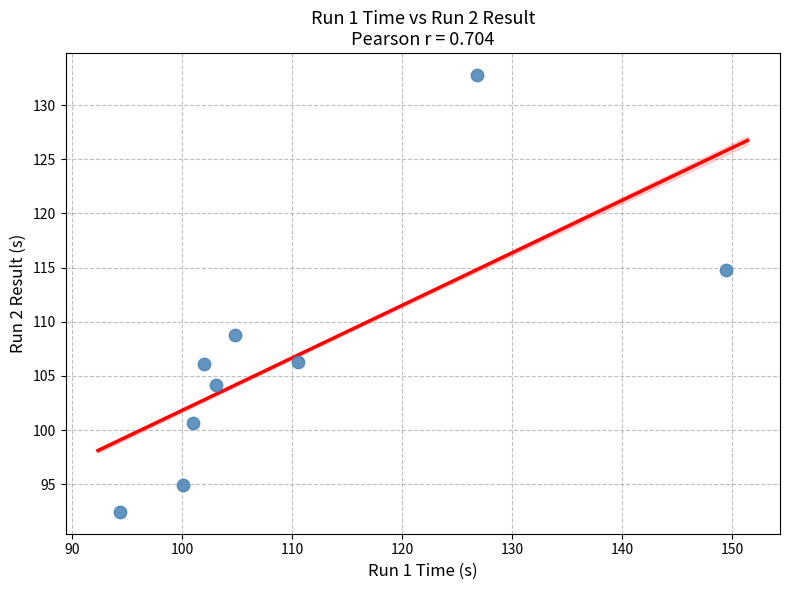

What is the average Y value?

106.8